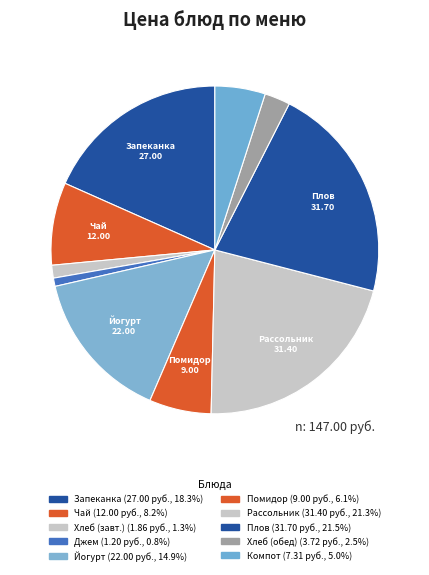

How many segments does this pie chart have?

10